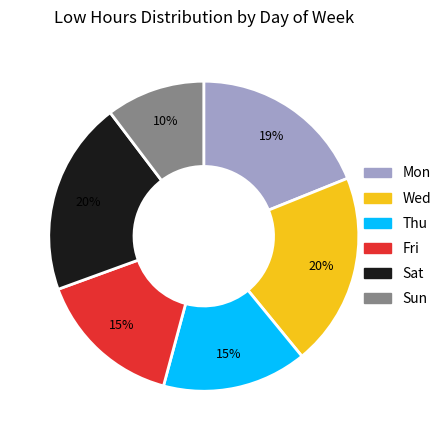

Count the number of slices in the pie.

6